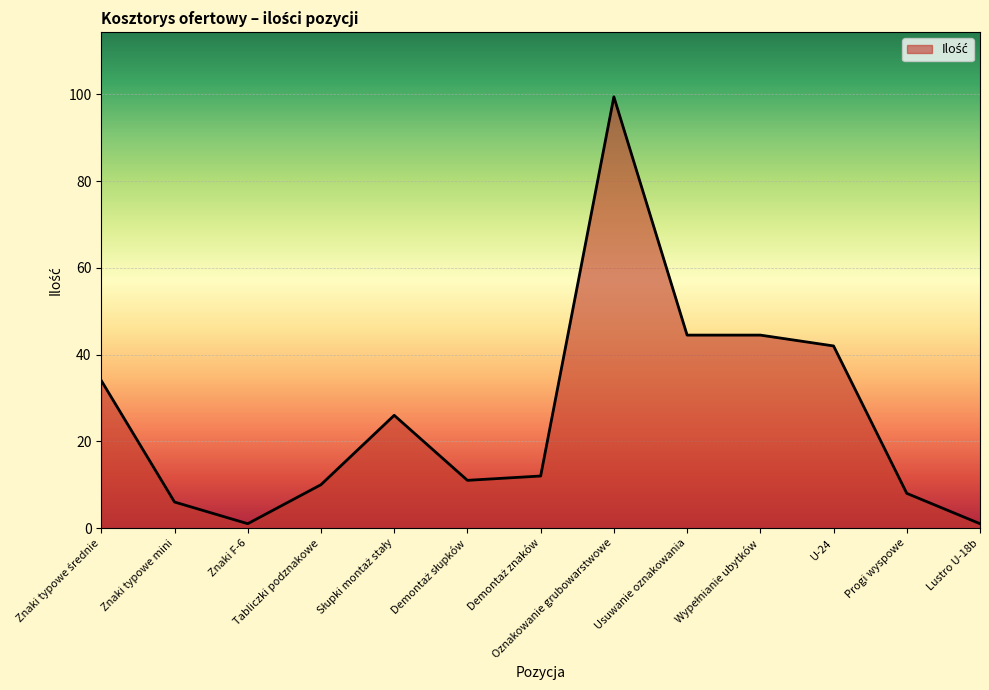

The chart shows a value of 174.5 at Oznakowanie grubowarstwowe. True or false?

False